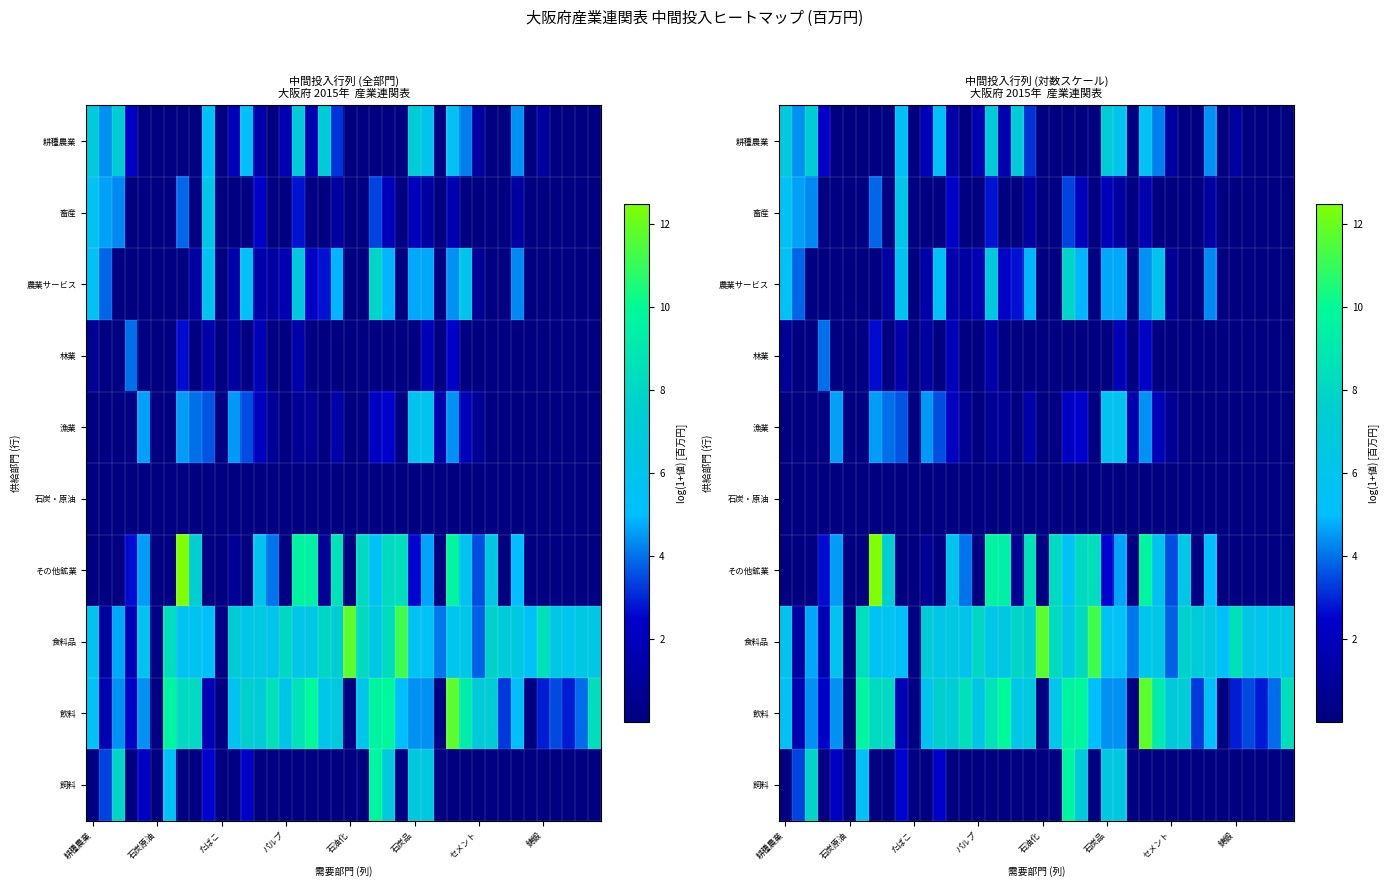

At which label does 耕種農業 first exceed 1?

耕種農業